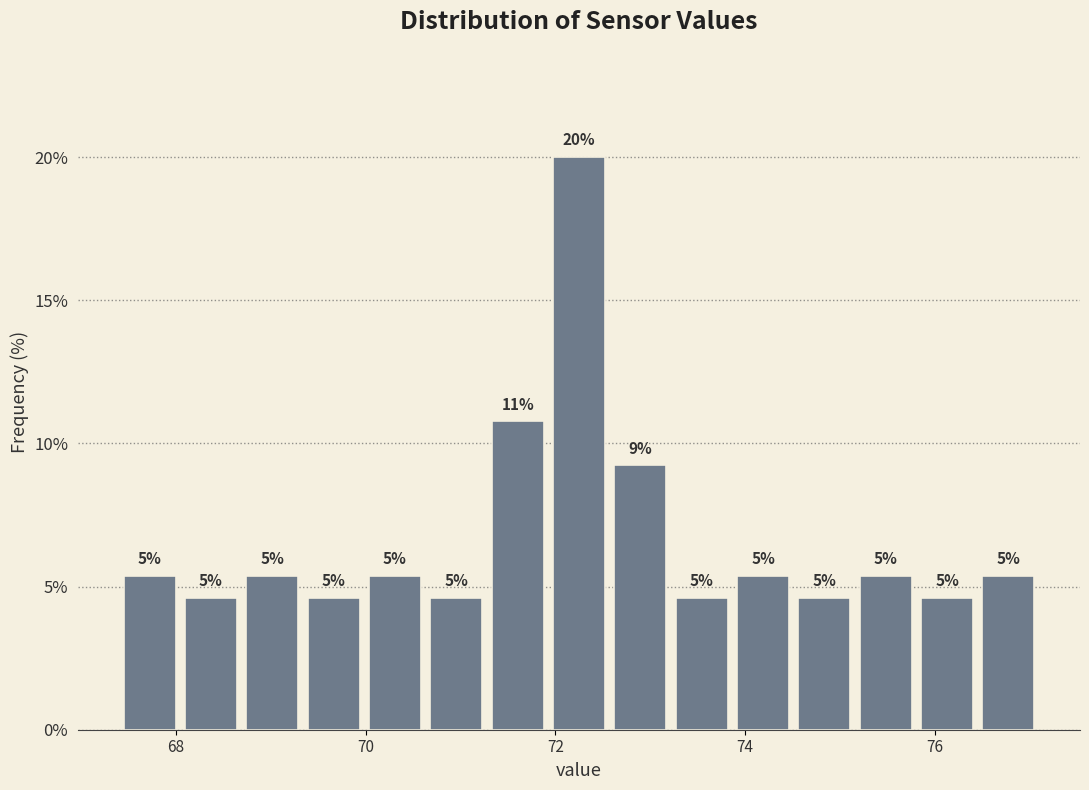

Around what value on the x-axis is the tallest bar? Give the approximate position of its centre, as read against the axis.

72.2